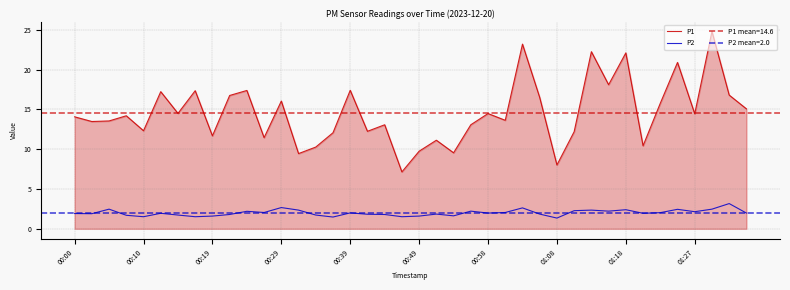

How many values in the P1 series are below 14?

19